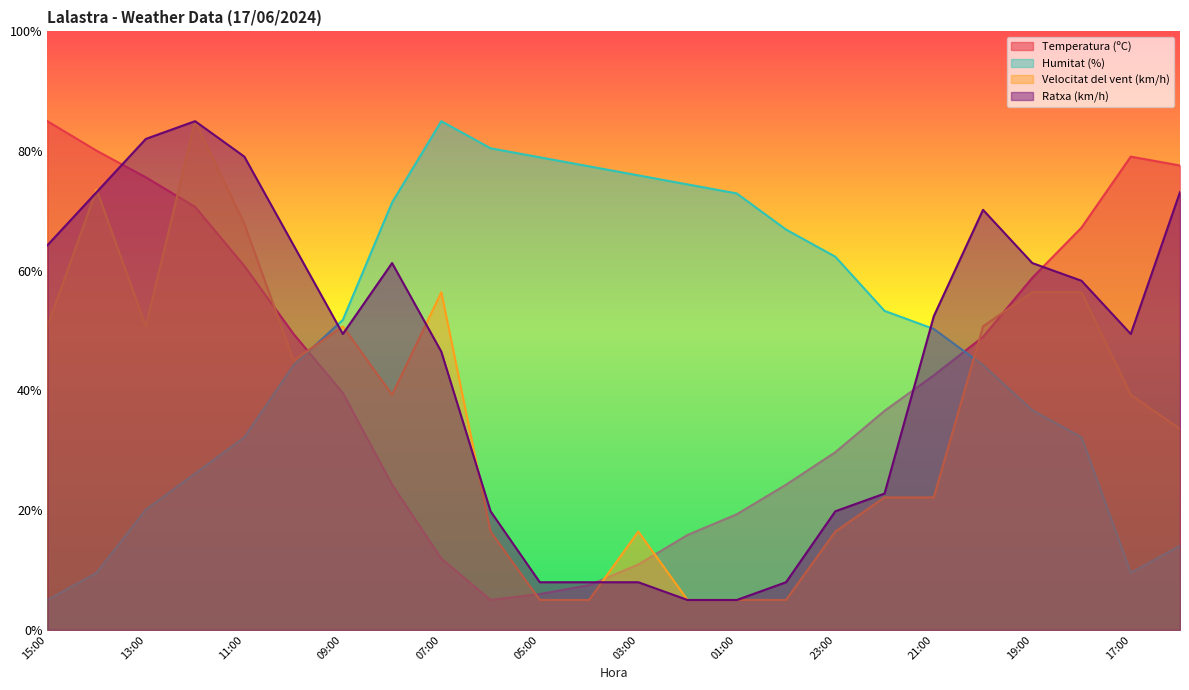

What is the value of the Ratxa (km/h) point at the 7th from the left?

49.4